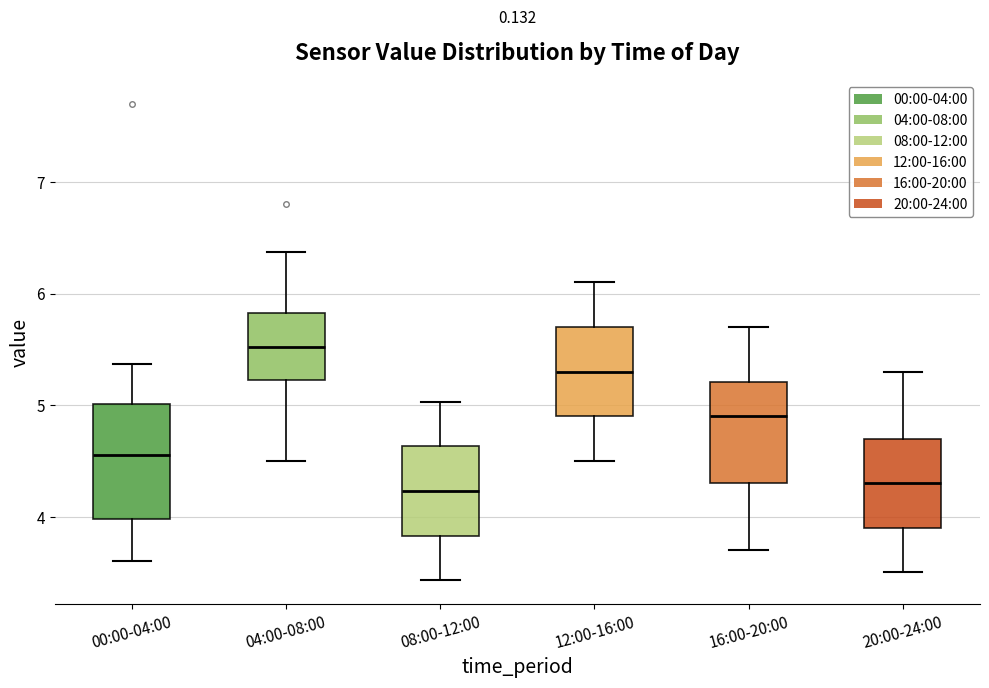

Reading left to right, transcribe this box plot: for each box, give where its median line is, the range the box spans, and where its two whiskers end, as read against the y-axis. The values are not printed on the chart, so give them approximately, as read against the axis.

00:00-04:00: median 4.6, box 4.0 to 5.0, whiskers 3.6 to 5.4
04:00-08:00: median 5.5, box 5.2 to 5.8, whiskers 4.5 to 6.4
08:00-12:00: median 4.2, box 3.8 to 4.6, whiskers 3.4 to 5.0
12:00-16:00: median 5.3, box 4.9 to 5.7, whiskers 4.5 to 6.1
16:00-20:00: median 4.9, box 4.3 to 5.2, whiskers 3.7 to 5.7
20:00-24:00: median 4.3, box 3.9 to 4.7, whiskers 3.5 to 5.3